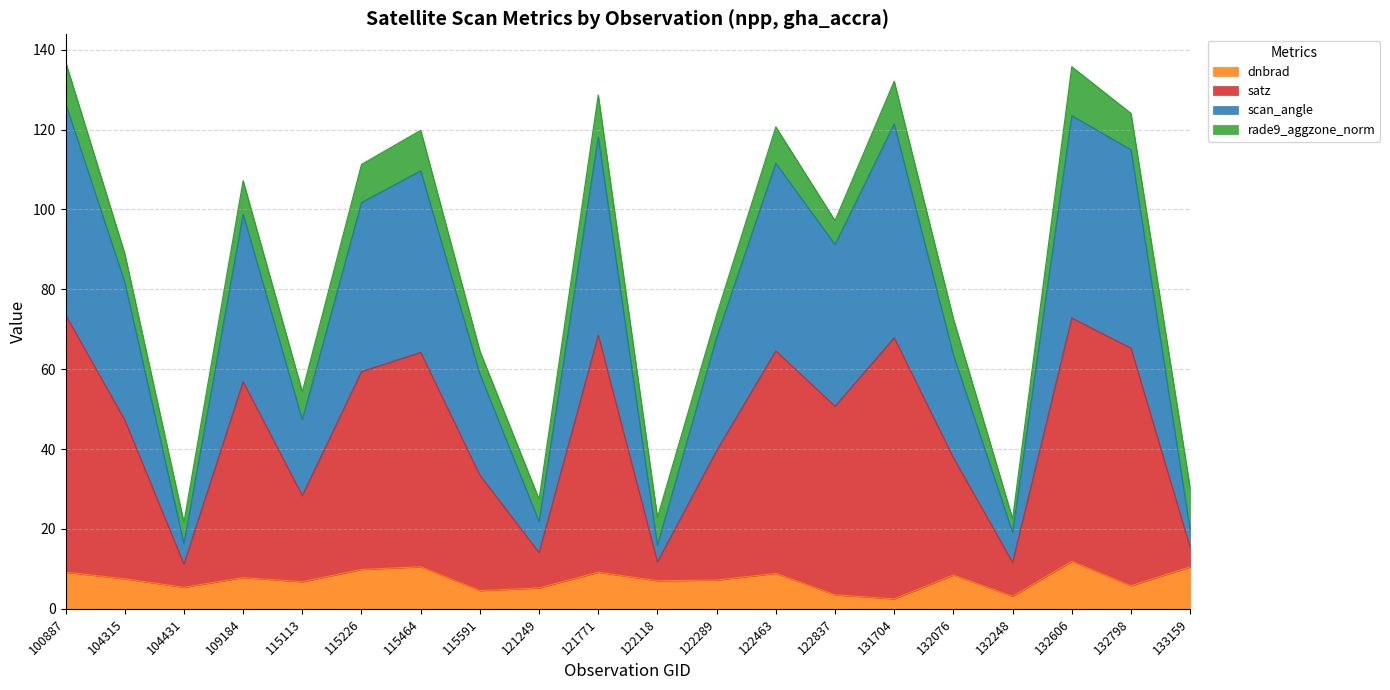

What is the total value across all series at 100887?

137.0